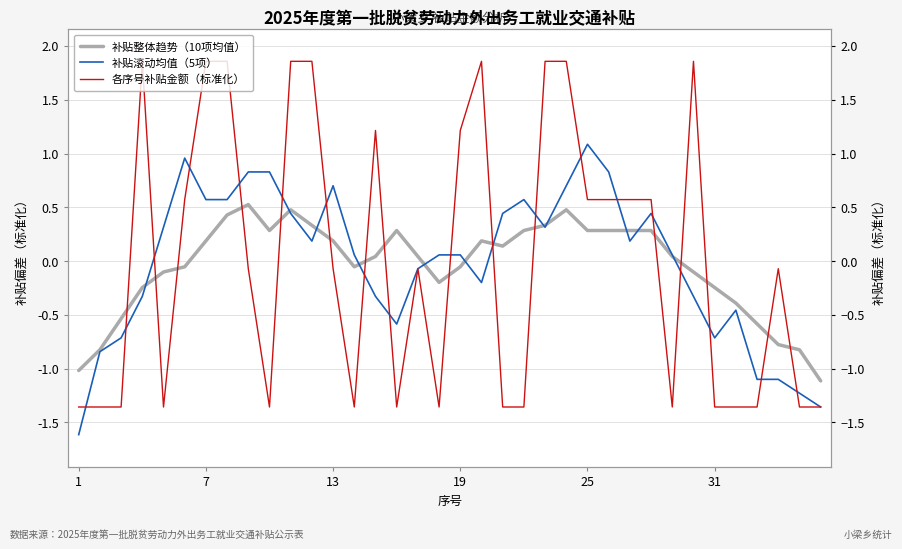

What is the highest value of the 补贴整体趋势（10项均值） series?

0.5